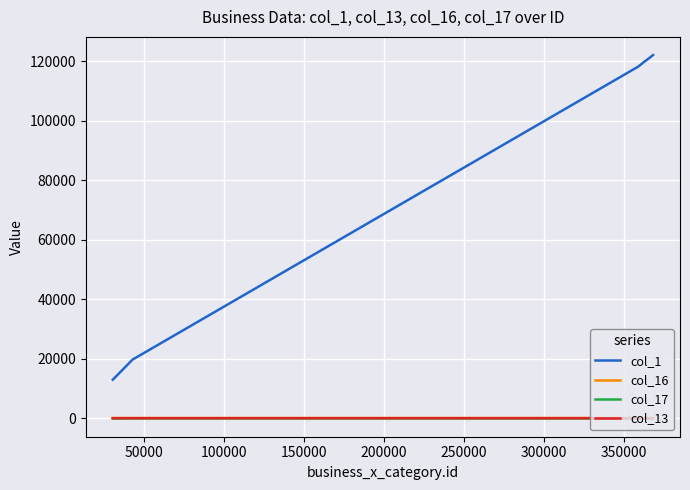

What is the difference between the maximum and minimum values in the col_17 series?

49.1